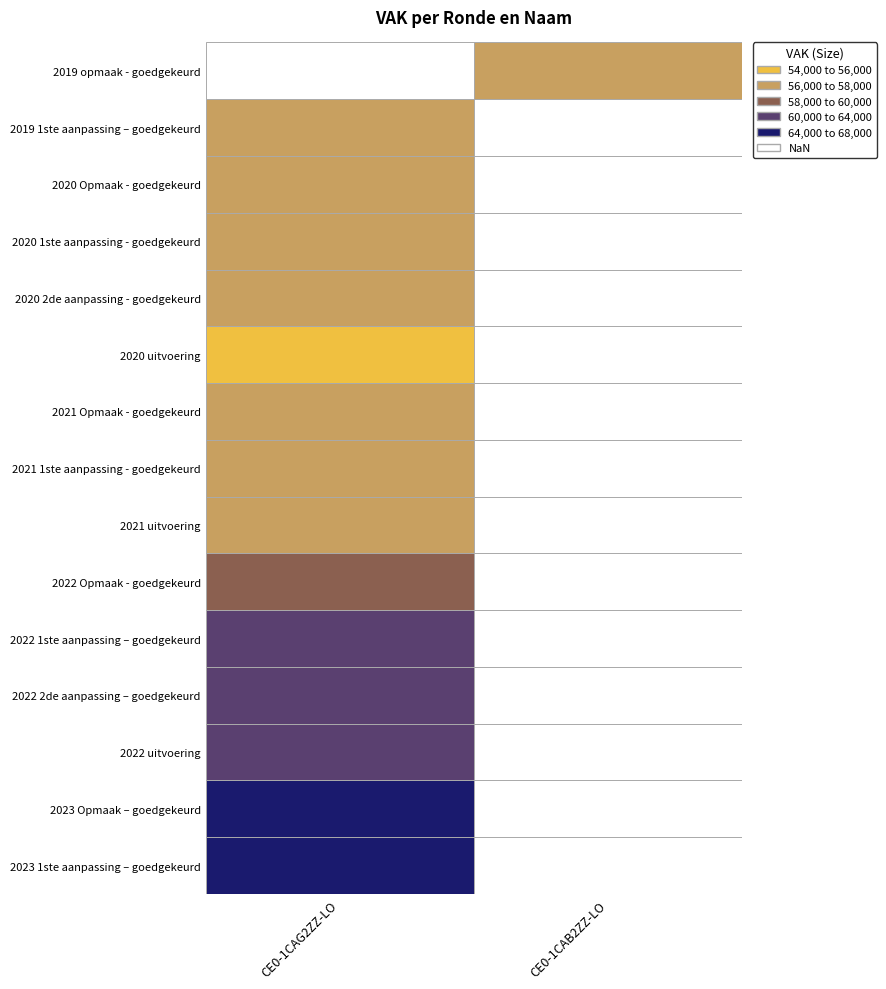

Which has a higher value, 2020 1ste aanpassing - goedgekeurd or 2020 Opmaak - goedgekeurd?

2020 1ste aanpassing - goedgekeurd